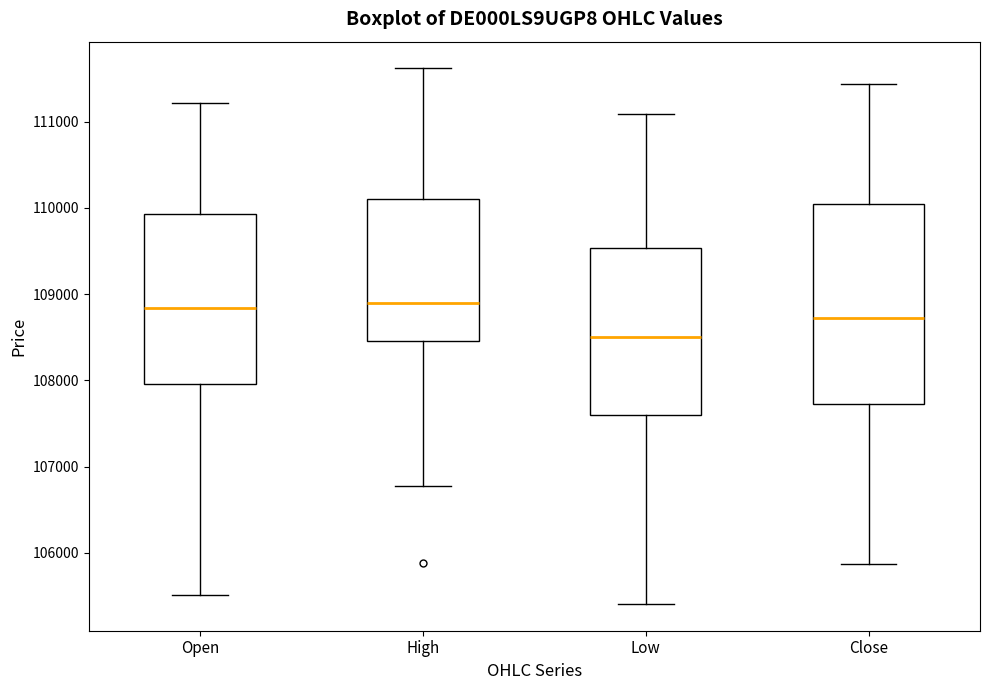

Where is the upper edge of the box for High on the y-axis? The values are not printed on the chart, so give them approximately, as read against the axis.

110100